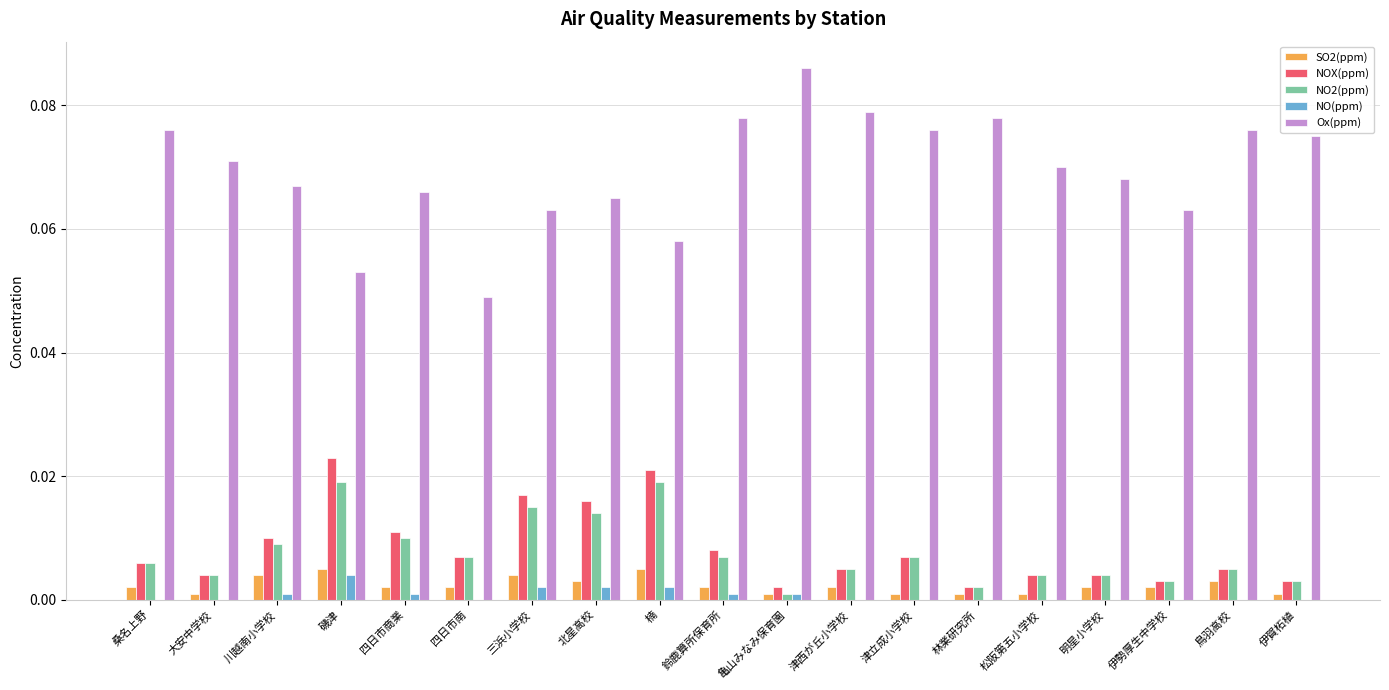

Which series has the widest spread of values?

Ox(ppm)